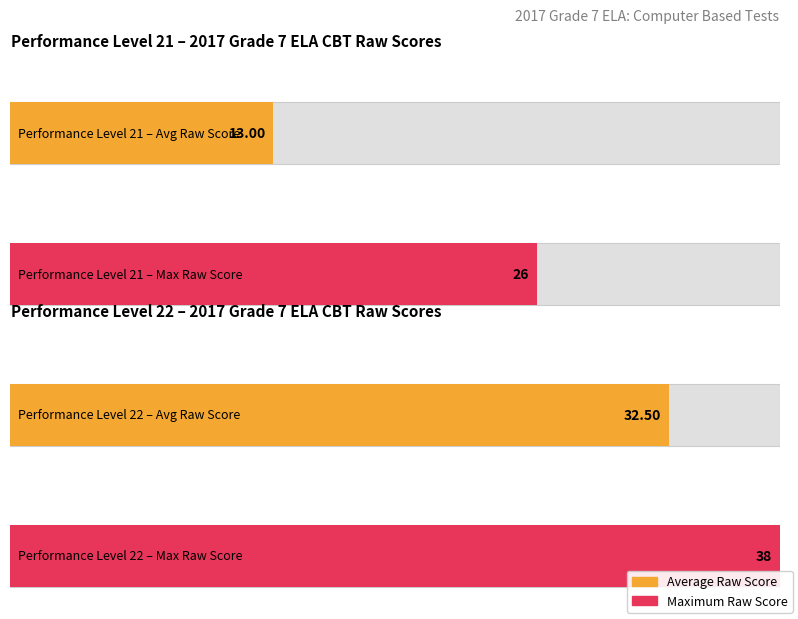

The Scale_Score series shows 123 at 24. True or false?

False